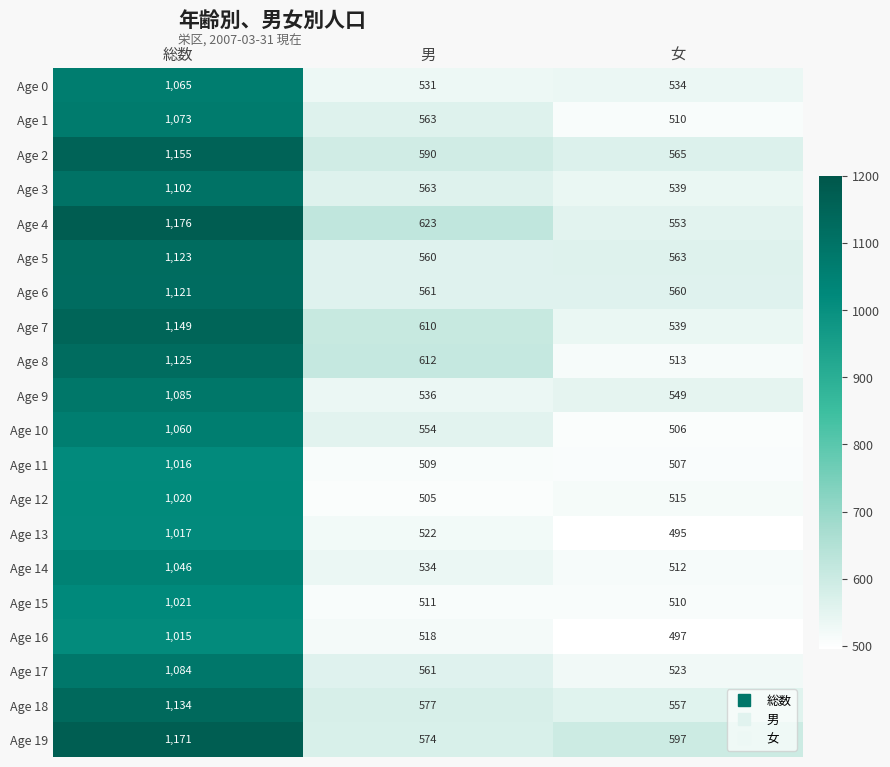

What is the sum of the Age 9 values at 男 and 総数?

1621